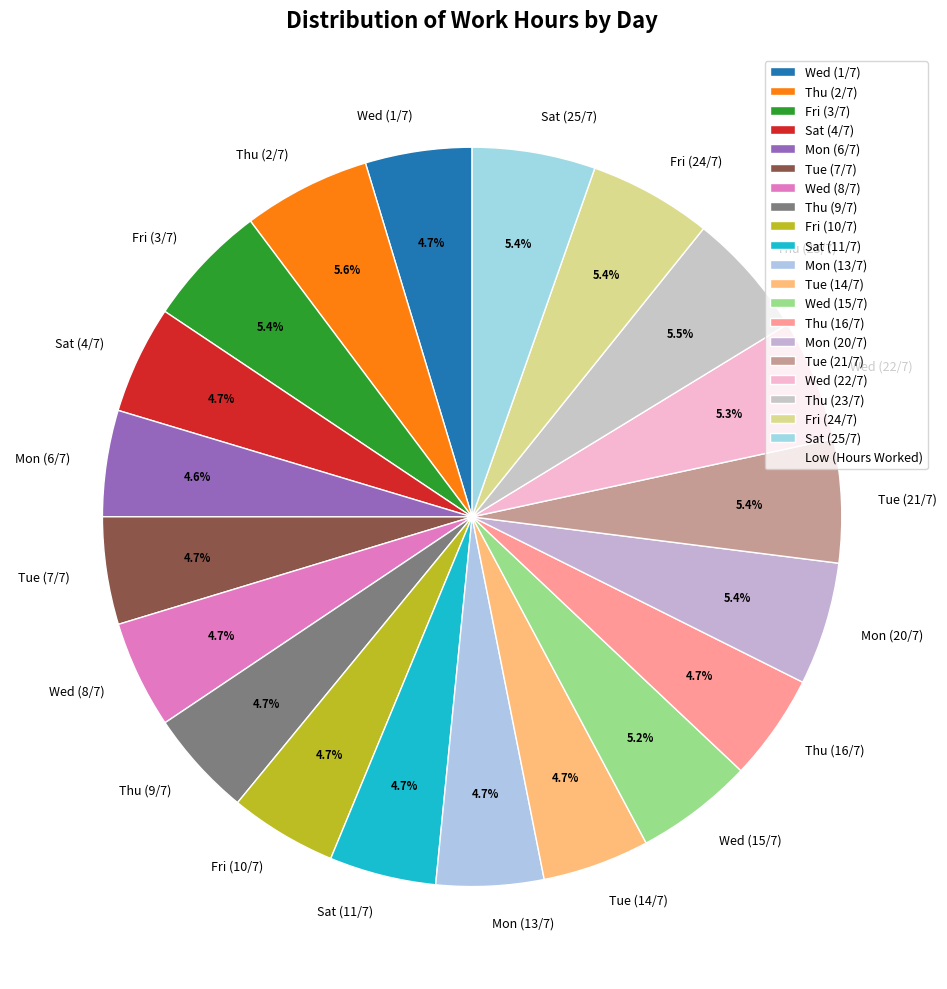

What percentage is the Thu (9/7) slice, to the nearest percent?

5%